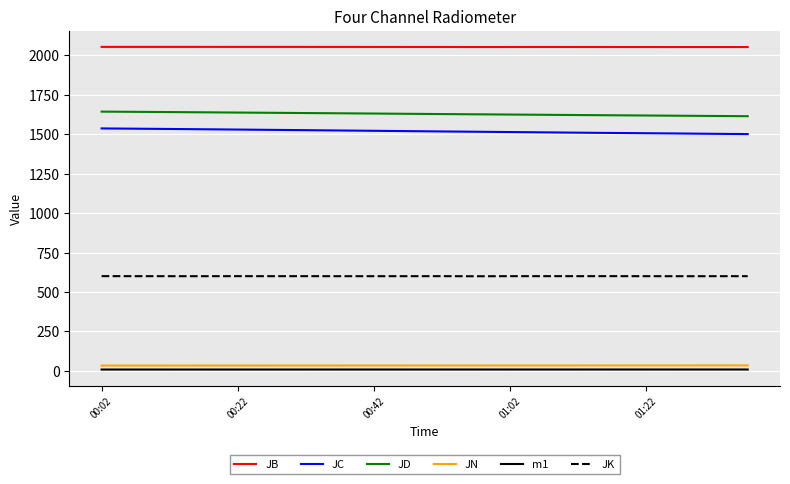

True or false: JD and JB cross at least once.

False